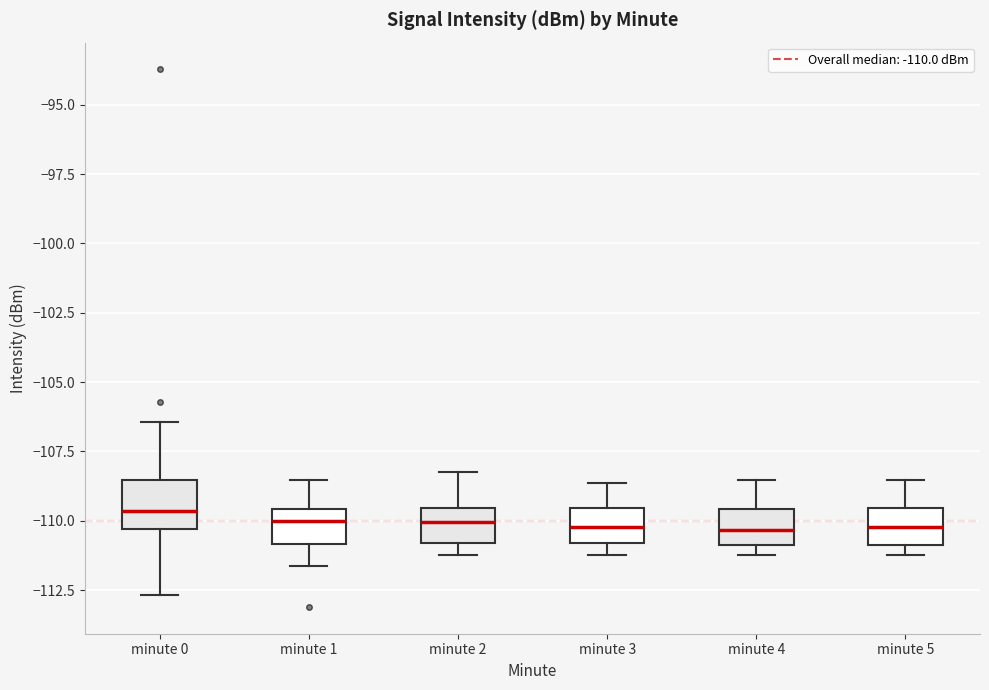

Where is the lower edge of the box for minute 2 on the y-axis? The values are not printed on the chart, so give them approximately, as read against the axis.

-111.0